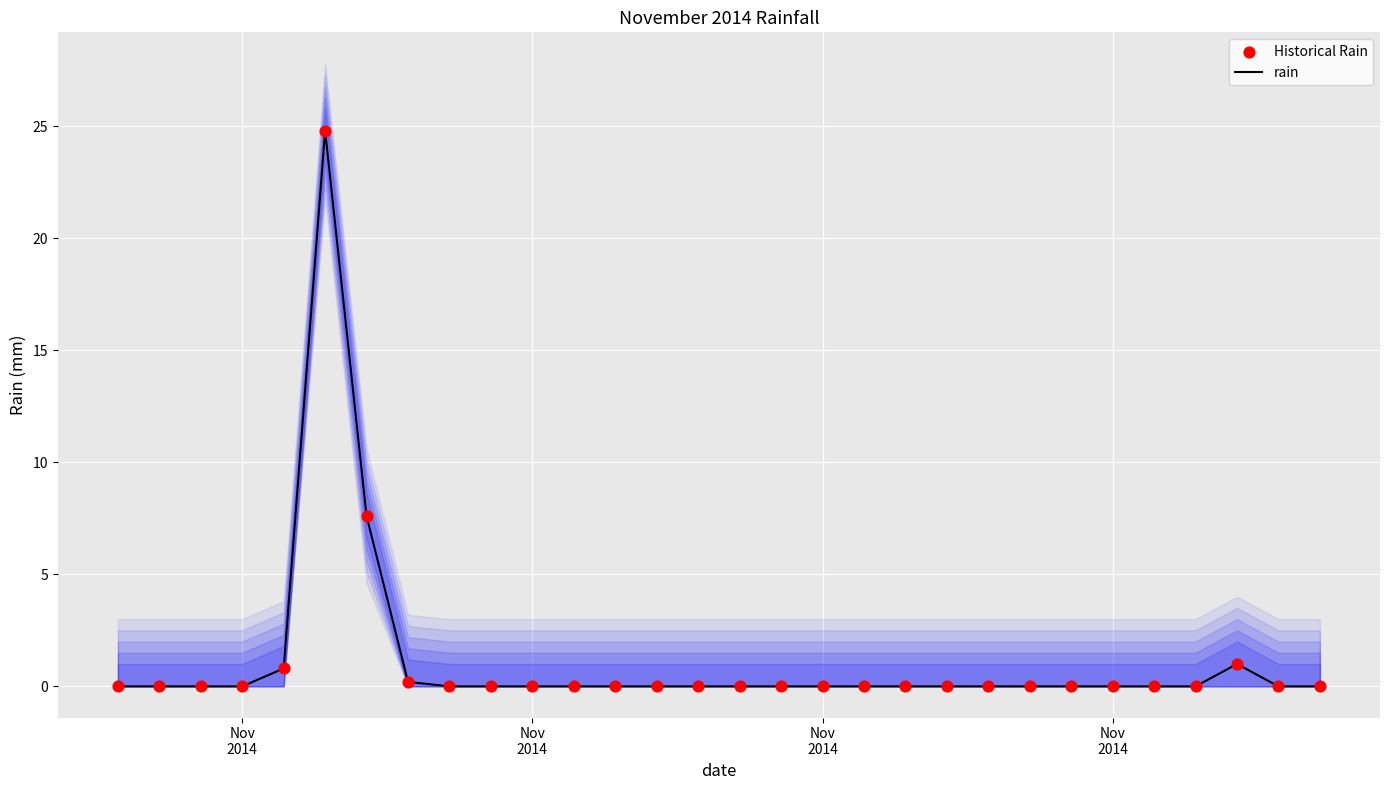

Is the value of rain at 16 greater than the value of Historical Rain at 9?

No